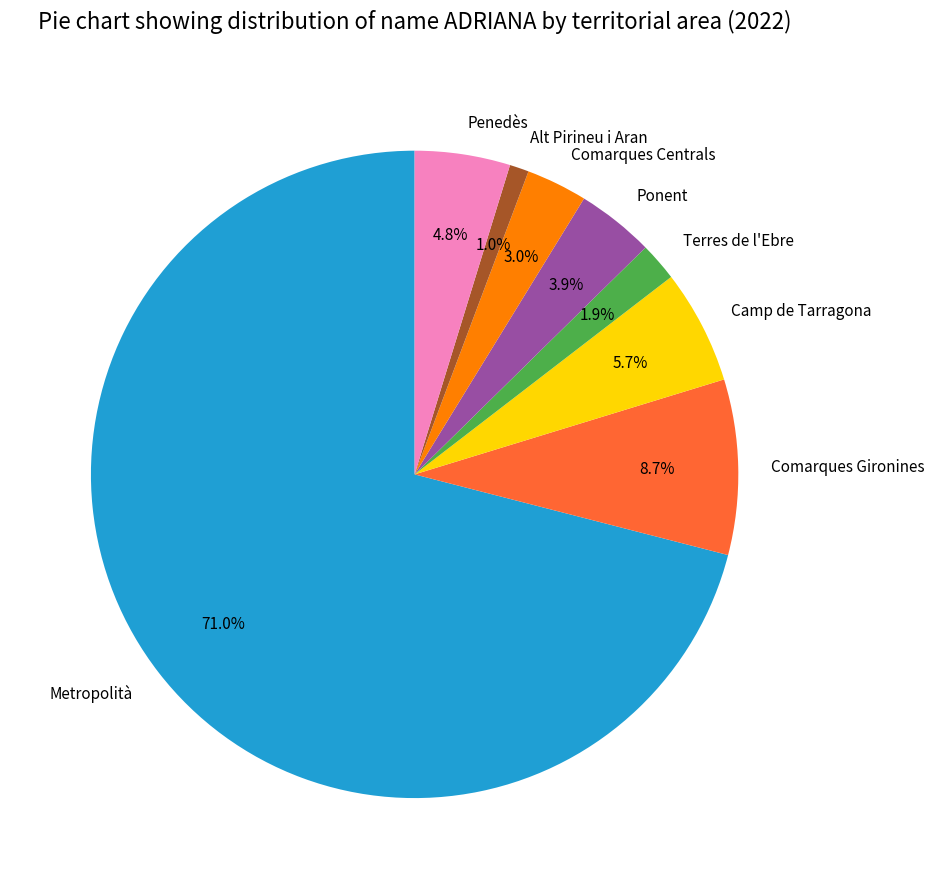

To the nearest percent, what percentage of the pie is Penedès?

5%